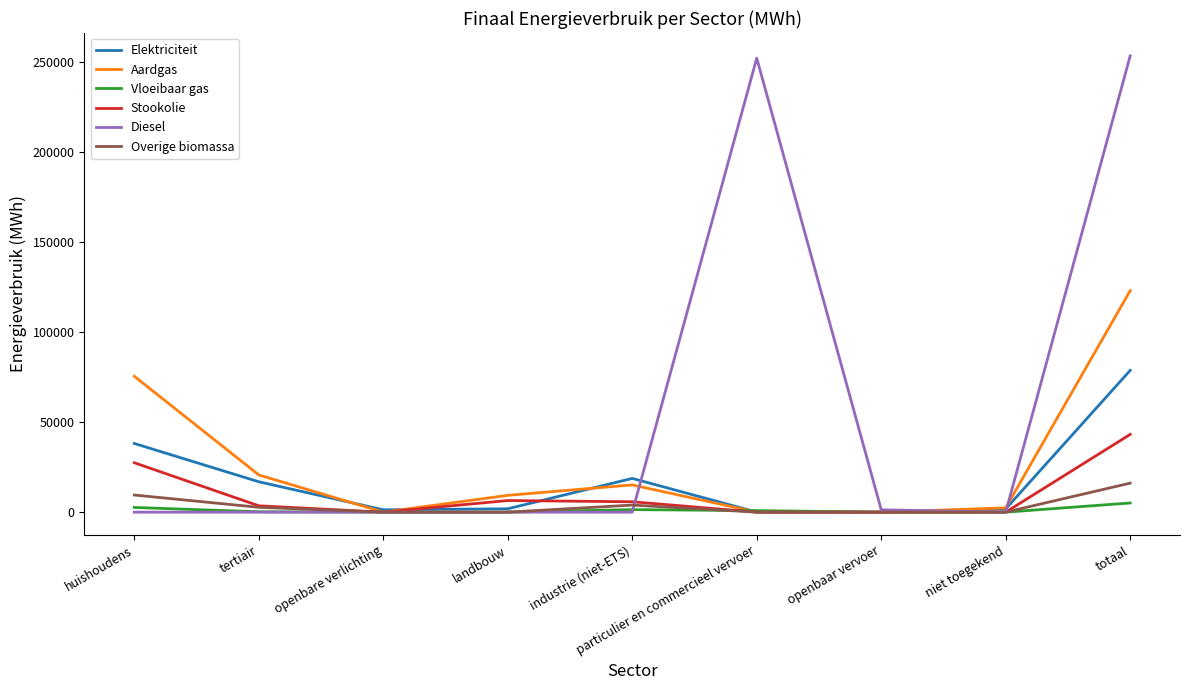

Which series has the widest spread of values?

Diesel